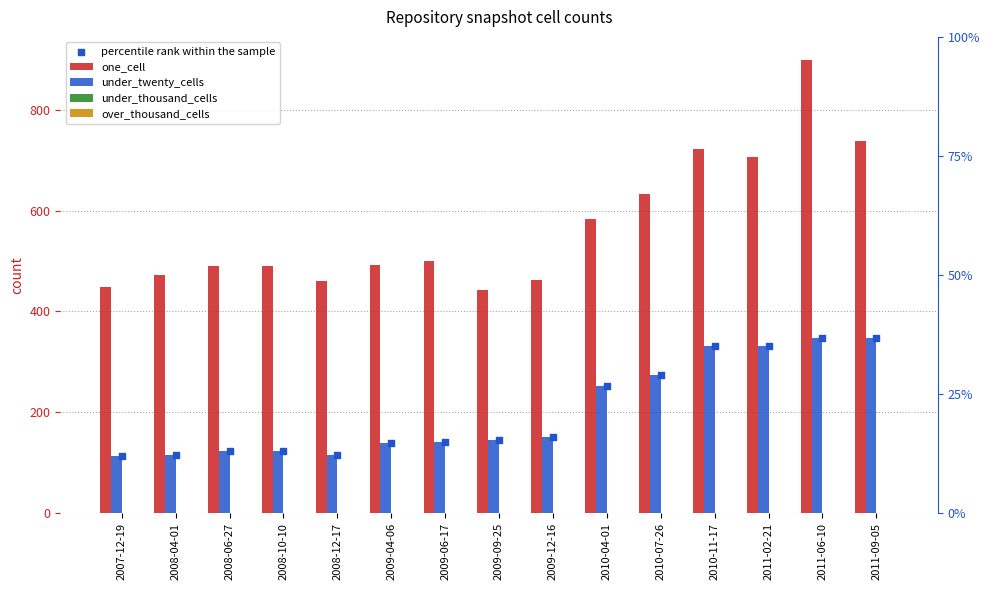

Is the value of under_twenty_cells at 2008-06-27 greater than the value of percentile rank within the sample at 2009-06-17?

No